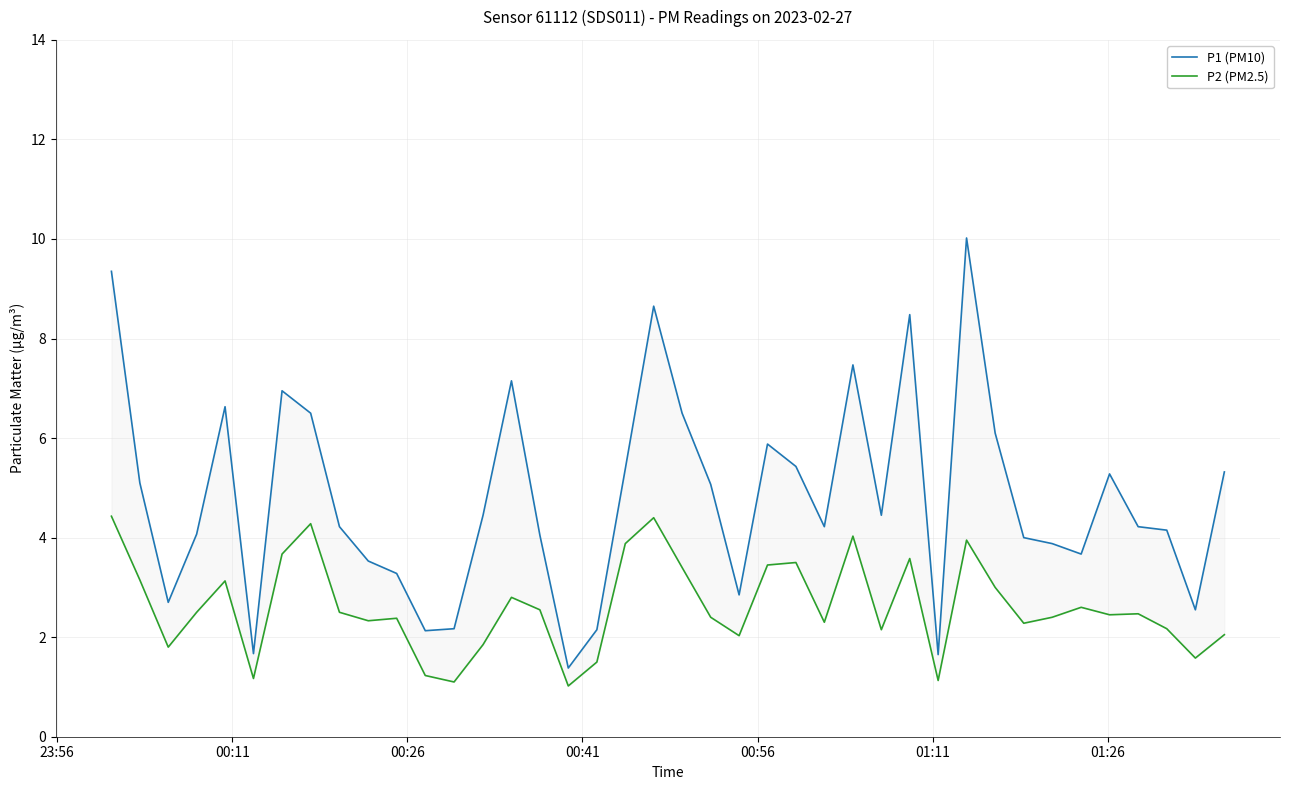

How many lines are shown in the chart?

2